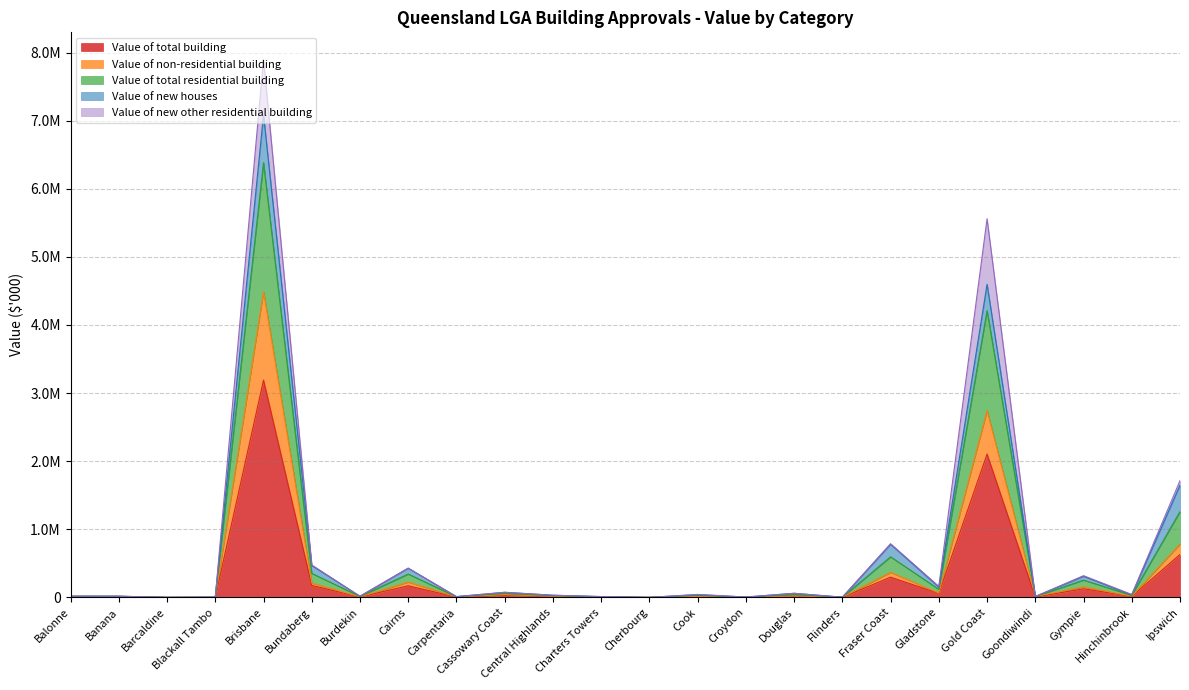

True or false: Value of total residential building and Value of total building intersect in this chart.

False